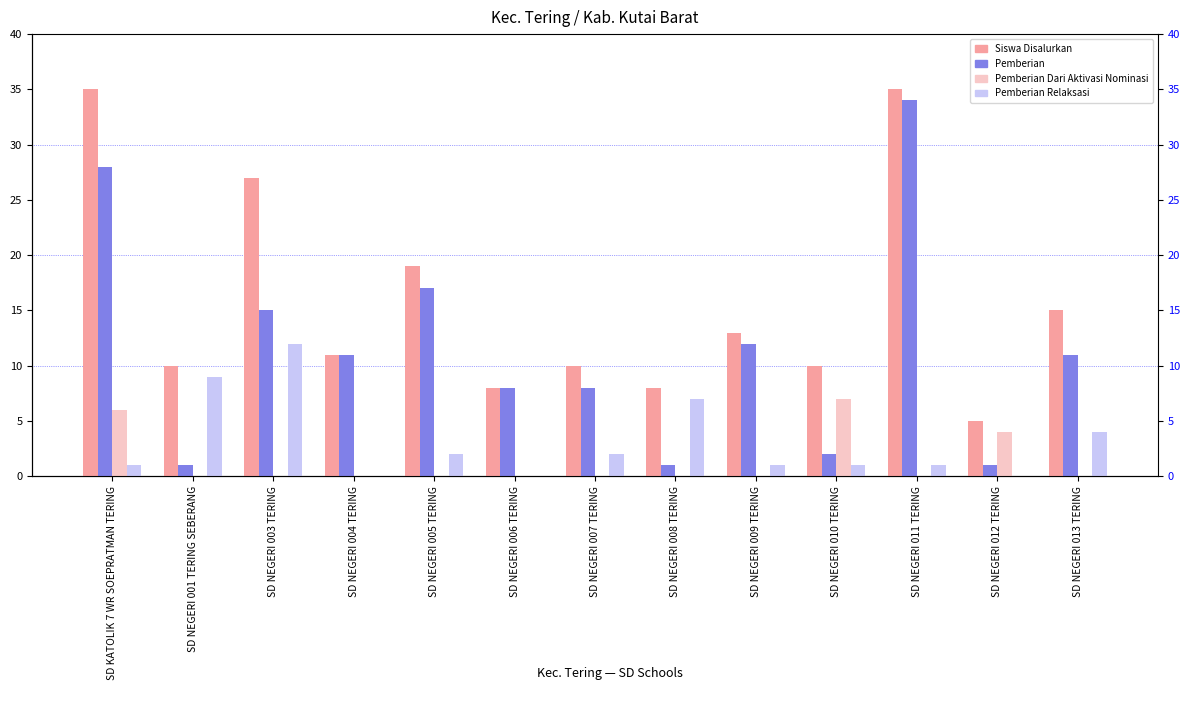

How many values in the Pemberian Dari Aktivasi Nominasi series exceed 0?

3